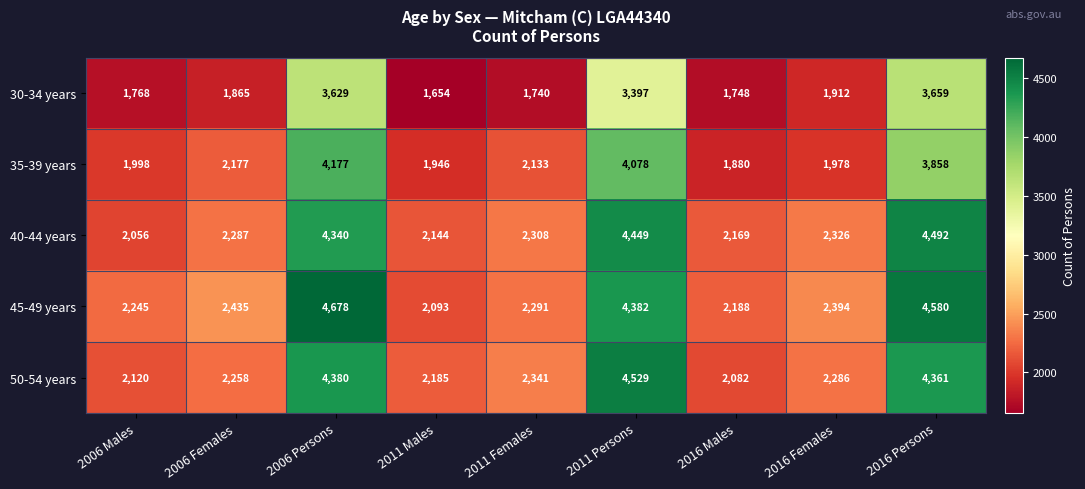

Count the number of categories in the chart.

9